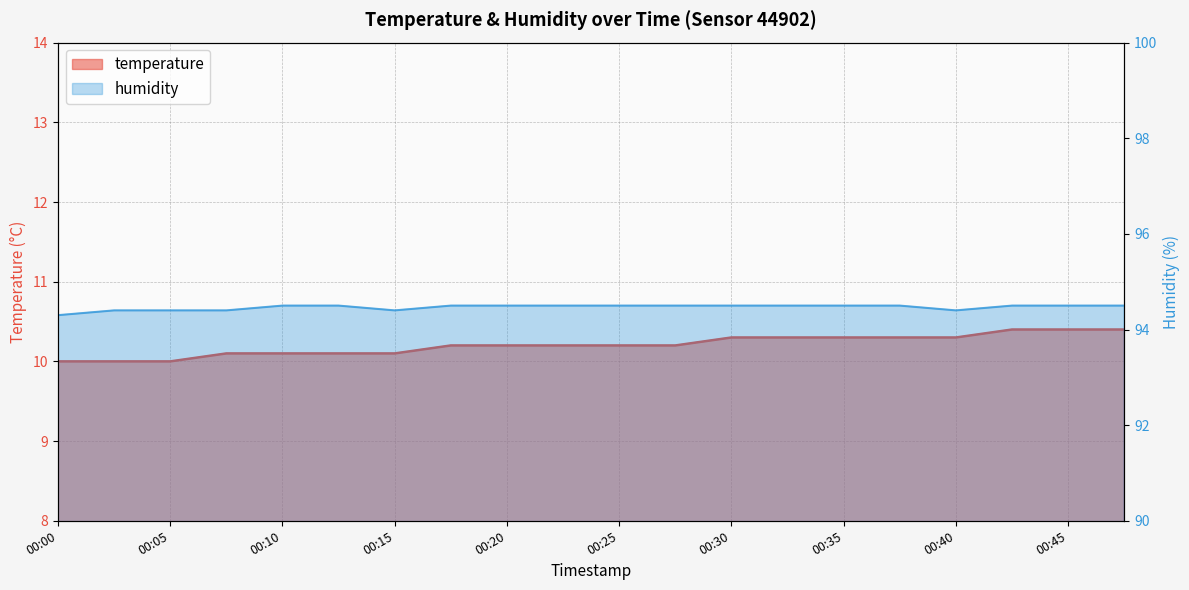

Reading left to right, extract all data points from this chart.

temperature: 00:00=10.0	00:02=10.0	00:05=10.0	00:07=10.1	00:10=10.1	00:12=10.1	00:15=10.1	00:17=10.2	00:20=10.2	00:22=10.2	00:25=10.2	00:27=10.2	00:30=10.3	00:32=10.3	00:35=10.3	00:37=10.3	00:40=10.3	00:42=10.4	00:45=10.4	00:47=10.4
humidity: 00:00=94.3	00:02=94.4	00:05=94.4	00:07=94.4	00:10=94.5	00:12=94.5	00:15=94.4	00:17=94.5	00:20=94.5	00:22=94.5	00:25=94.5	00:27=94.5	00:30=94.5	00:32=94.5	00:35=94.5	00:37=94.5	00:40=94.4	00:42=94.5	00:45=94.5	00:47=94.5